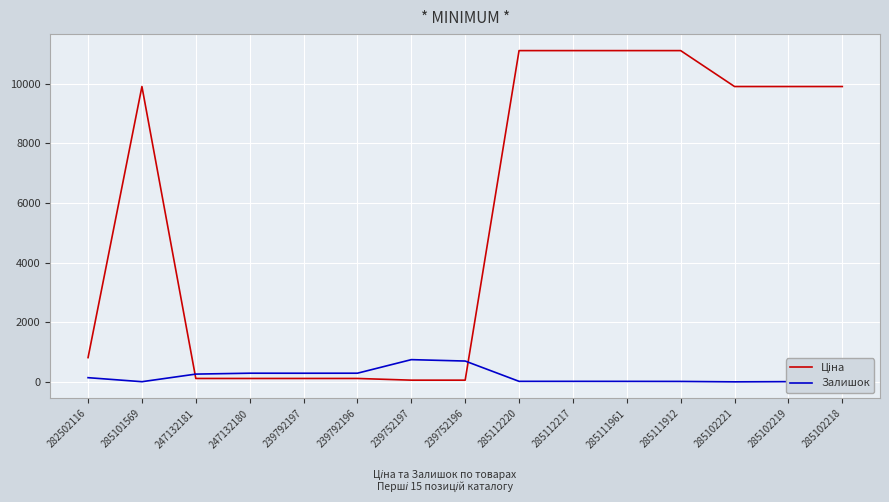

Is it true that Ціна equals 29.9 at 239752197?

False